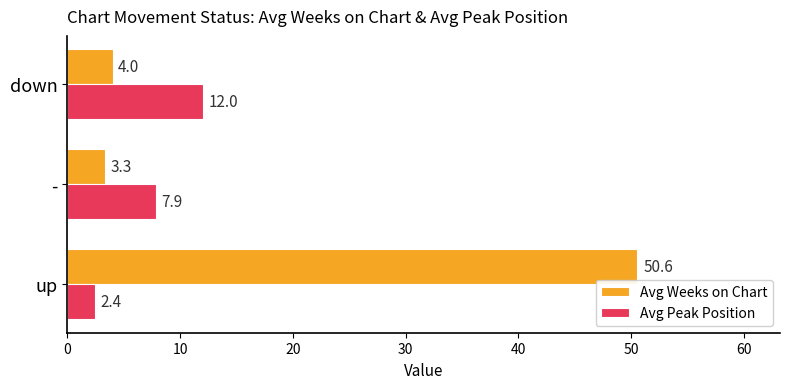

At which label is Avg Peak Position closest to 7?

-